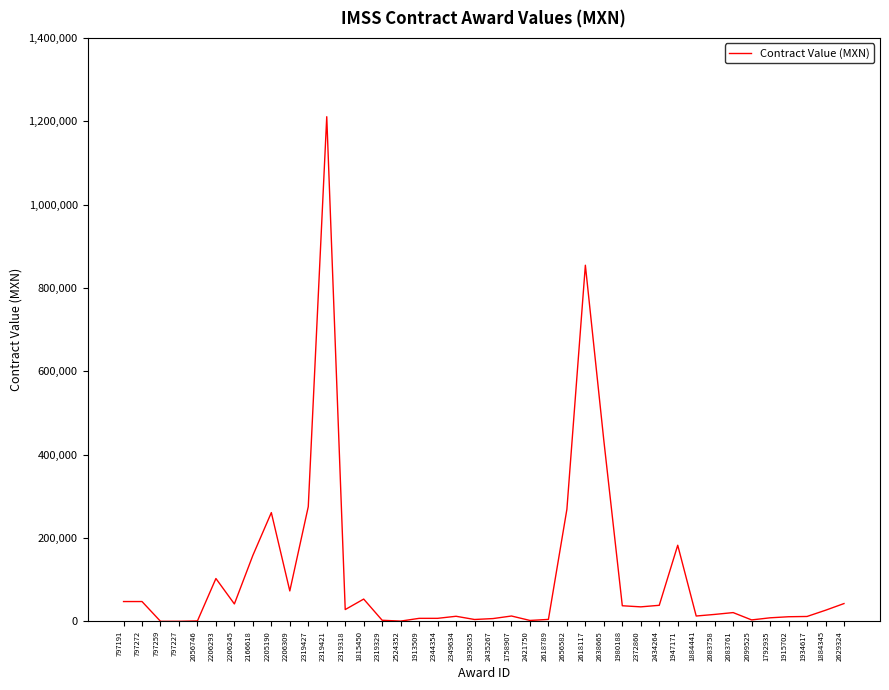

What position from the right is 2319427?

30